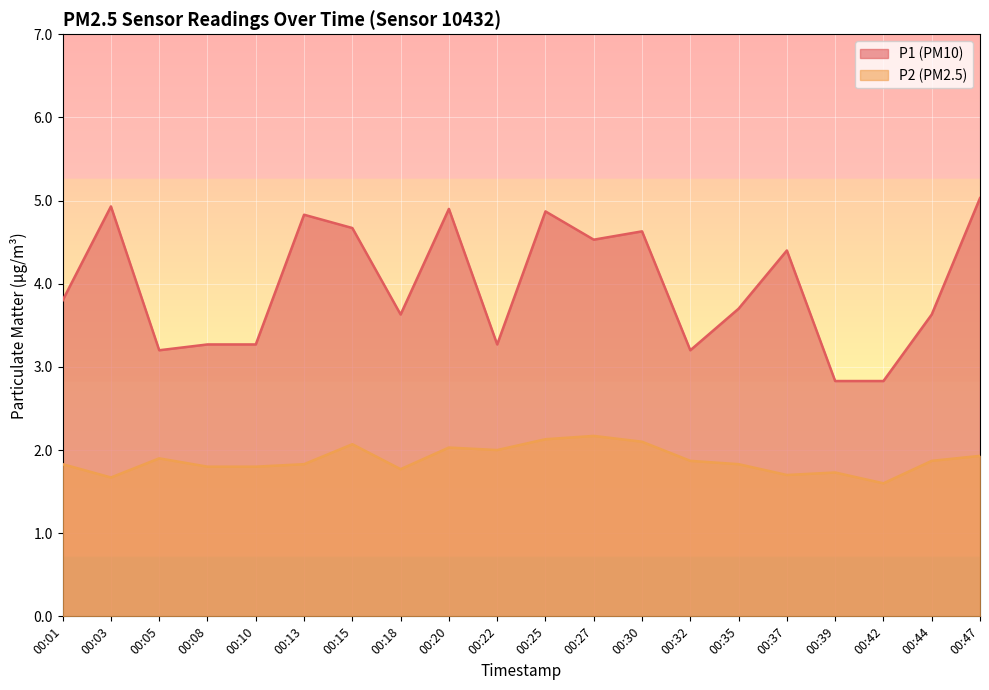

Where is the first local minimum for P2?

00:03